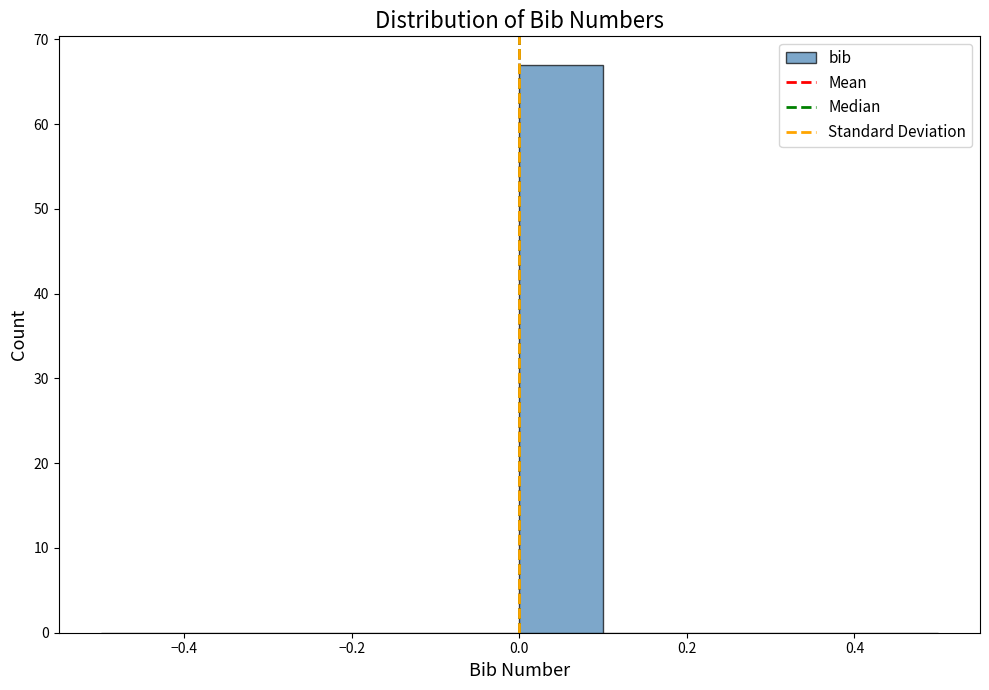

Reading left to right, list every bar in this chart as the range it spans on the x-axis followed by its height. The values are not printed on the chart, so give them approximately, as read against the axis.

-0.5 to -0.4: 0
-0.4 to -0.3: 0
-0.3 to -0.2: 0
-0.2 to -0.1: 0
-0.1 to 0.0: 0
0.0 to 0.1: 67
0.1 to 0.2: 0
0.2 to 0.3: 0
0.3 to 0.4: 0
0.4 to 0.5: 0